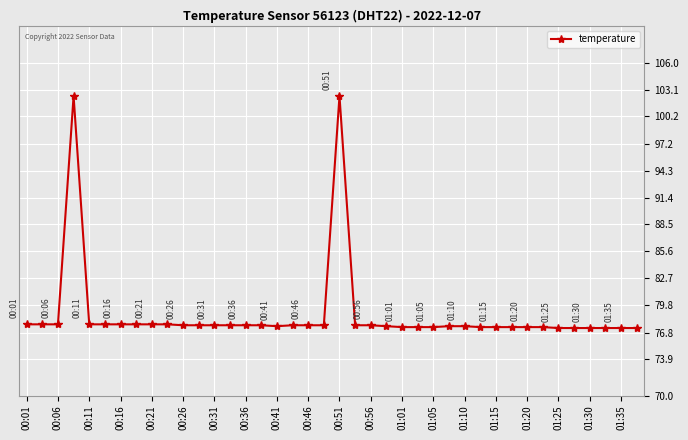

What is the average value?

78.8